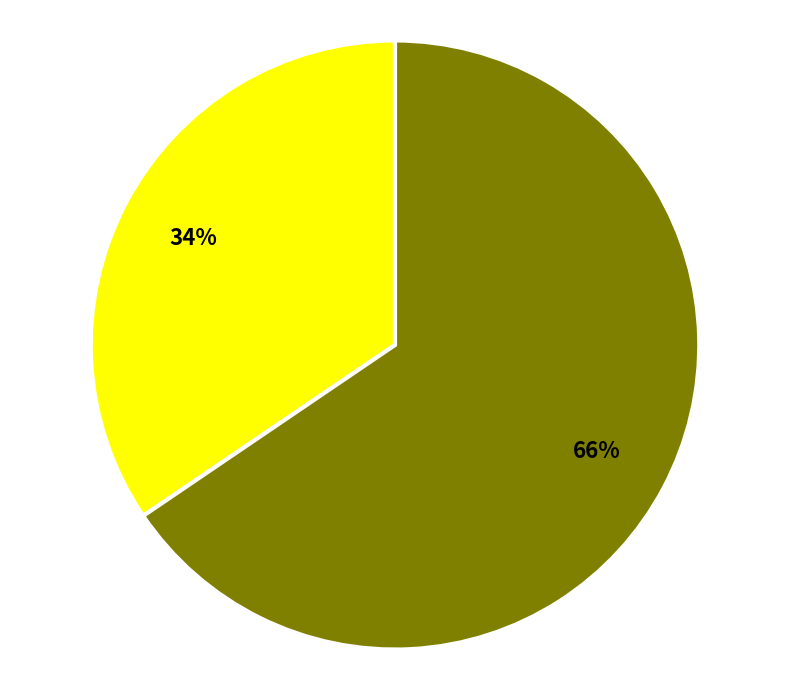

Is there any slice that represents more than half of the pie?

Yes